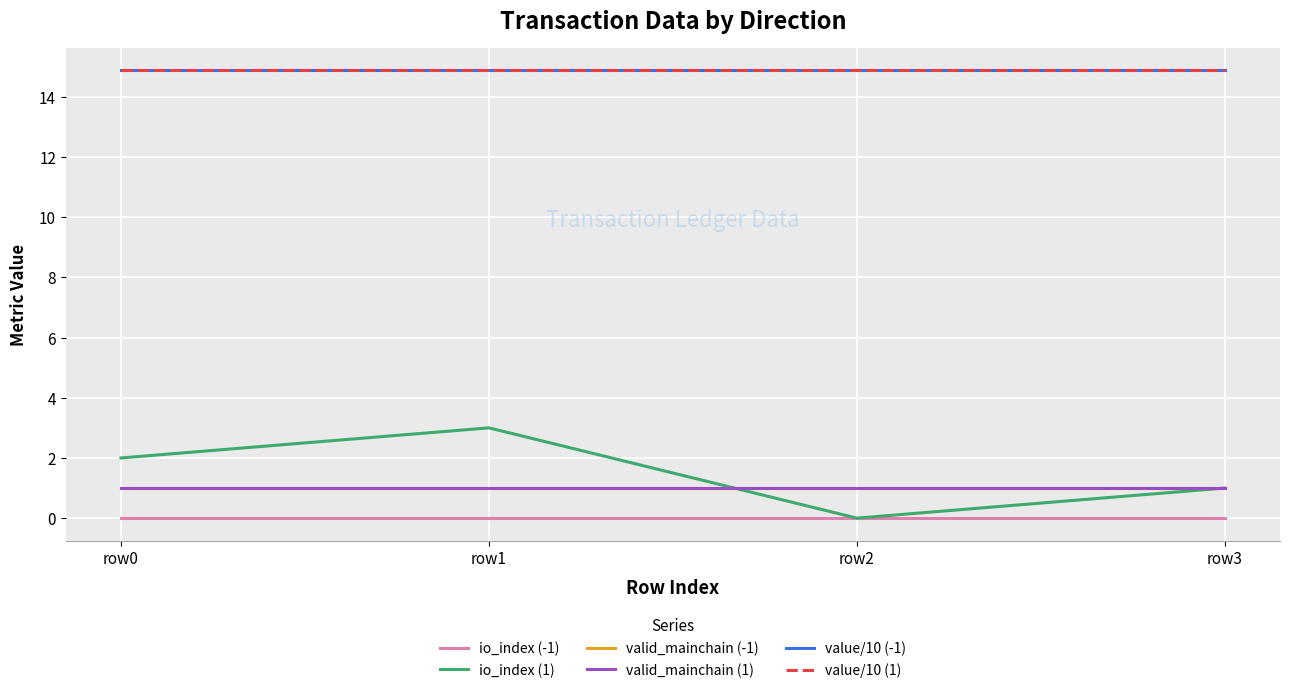

At which category is the sum across all series the highest?

row1